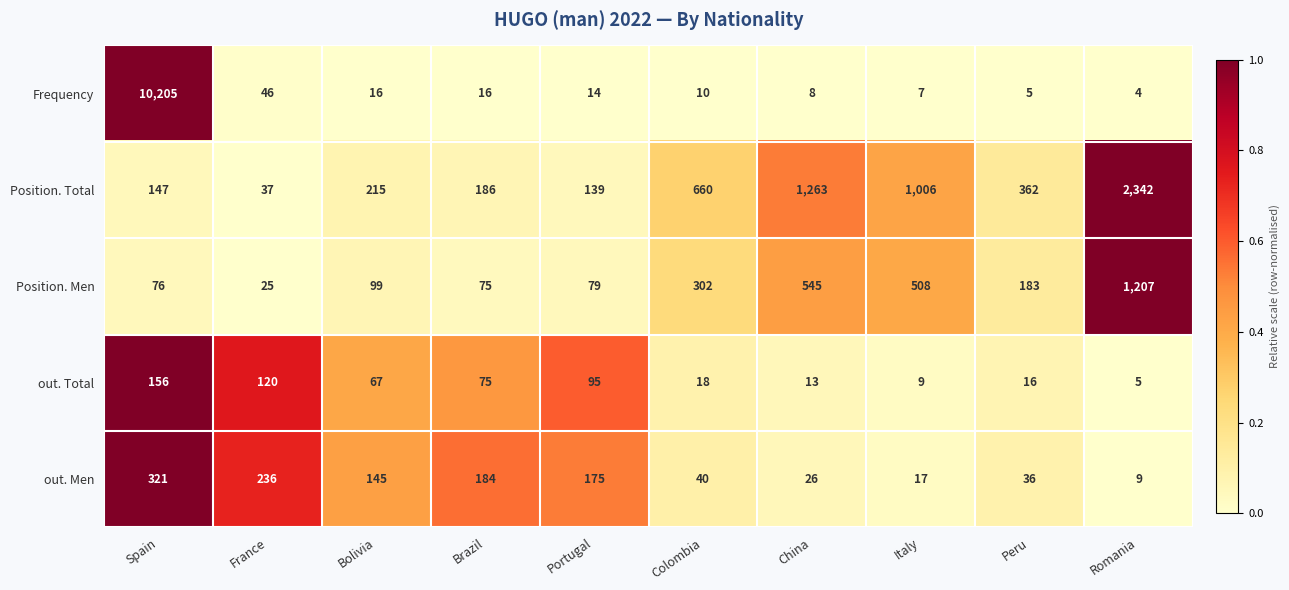

At which label does Frequency reach its peak?

Spain